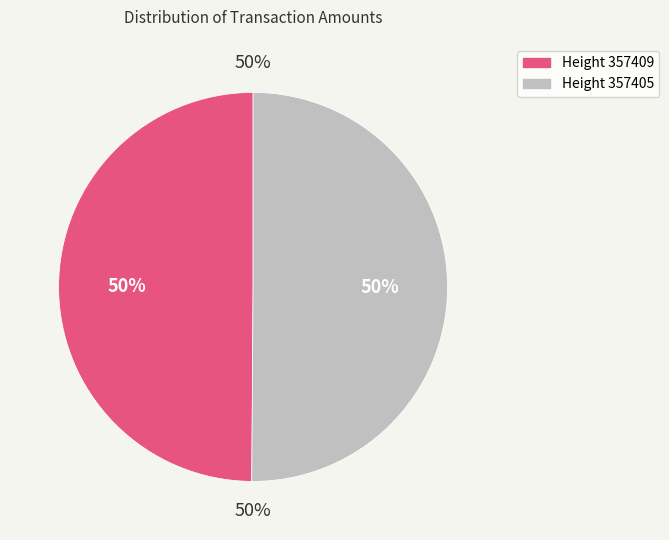

How many slices are in this pie chart?

2